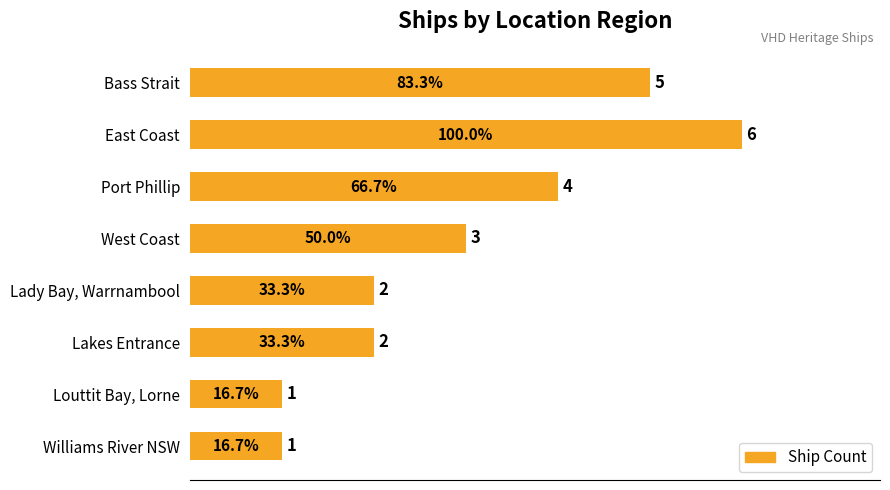

What position from the bottom is Port Phillip?

6